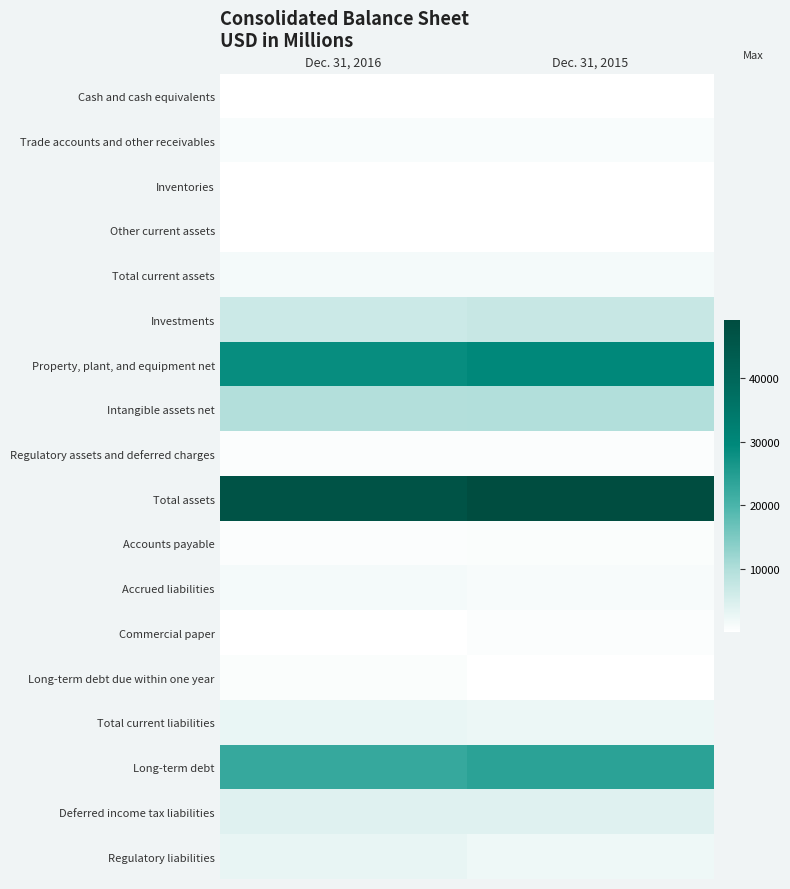

Reading right to left, what are all the values shown in this chart?

Cash and cash equivalents: Dec. 31, 2015=100	Dec. 31, 2016=170
Trade accounts and other receivables: Dec. 31, 2015=1041	Dec. 31, 2016=938
Inventories: Dec. 31, 2015=127	Dec. 31, 2016=138
Other current assets: Dec. 31, 2015=259	Dec. 31, 2016=216
Total current assets: Dec. 31, 2015=1527	Dec. 31, 2016=1462
Investments: Dec. 31, 2015=7336	Dec. 31, 2016=6701
Property, plant, and equipment net: Dec. 31, 2015=29579	Dec. 31, 2016=28428
Intangible assets net: Dec. 31, 2015=10017	Dec. 31, 2016=9663
Regulatory assets and deferred charges: Dec. 31, 2015=561	Dec. 31, 2016=581
Total assets: Dec. 31, 2015=49020	Dec. 31, 2016=46835
Accounts payable: Dec. 31, 2015=744	Dec. 31, 2016=623
Accrued liabilities: Dec. 31, 2015=1078	Dec. 31, 2016=1448
Commercial paper: Dec. 31, 2015=499	Dec. 31, 2016=93
Long-term debt due within one year: Dec. 31, 2015=176	Dec. 31, 2016=785
Total current liabilities: Dec. 31, 2015=2497	Dec. 31, 2016=2949
Long-term debt: Dec. 31, 2015=23812	Dec. 31, 2016=22624
Deferred income tax liabilities: Dec. 31, 2015=4218	Dec. 31, 2016=4238
Regulatory liabilities: Dec. 31, 2015=2268	Dec. 31, 2016=2978